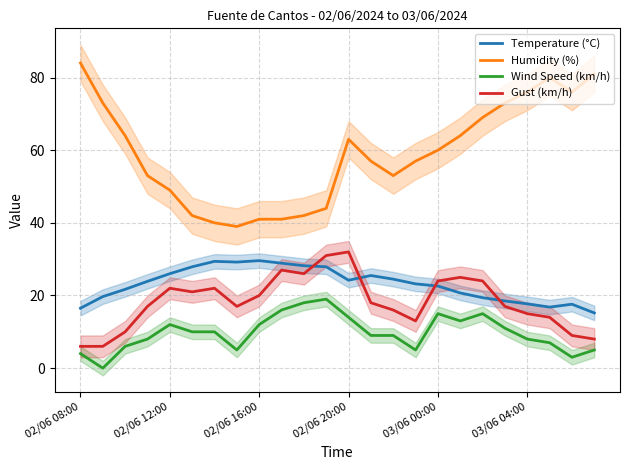

What is the maximum value for Humidity (%)?

84.0